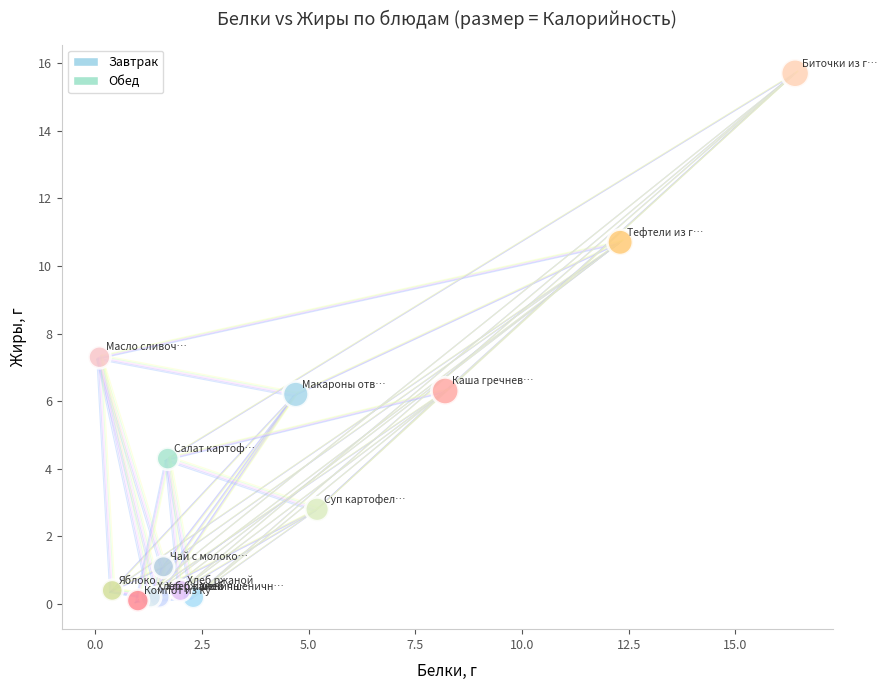

What are all the series names shown in the legend?

Завтрак, Обед